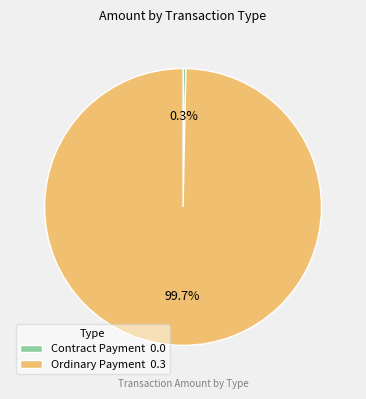

How many segments does this pie chart have?

2